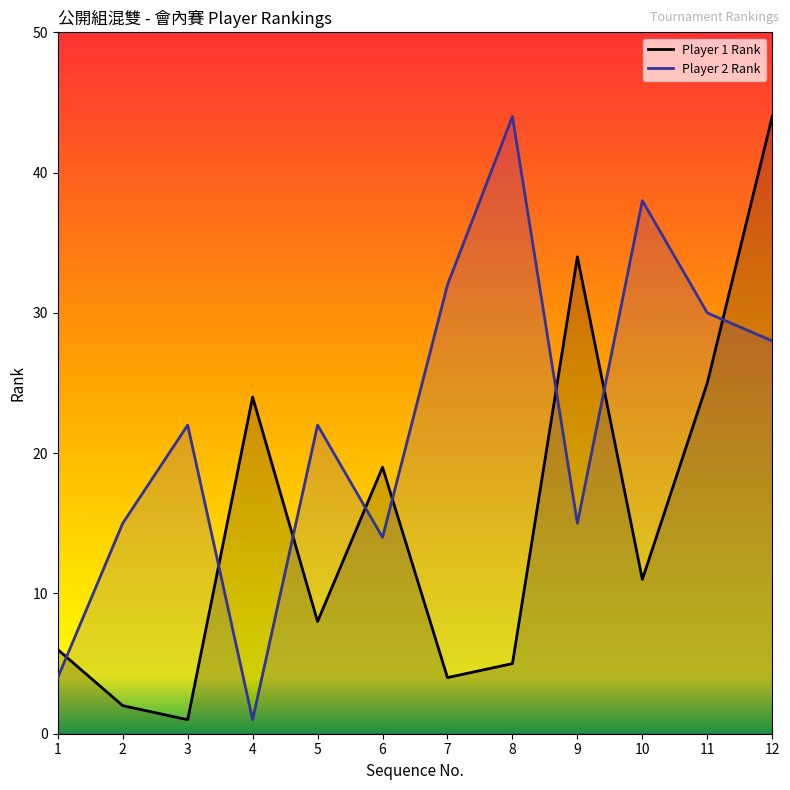

What is the difference between the Player 2 Rank values at 2 and 5?

7